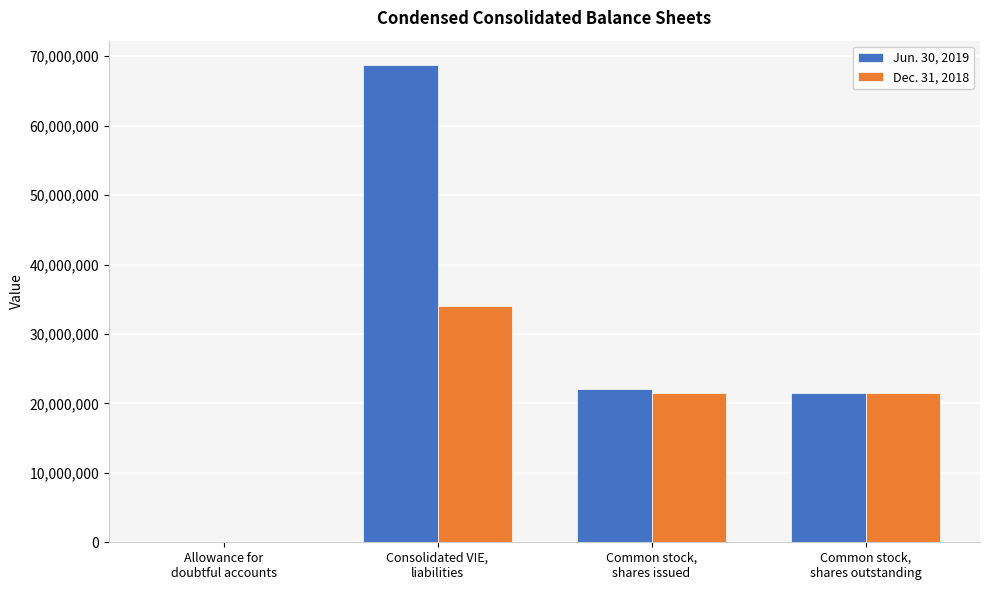

What is the sum of the Dec. 31, 2018 values at Consolidated VIE,
liabilities and Common stock,
shares issued?

55459224